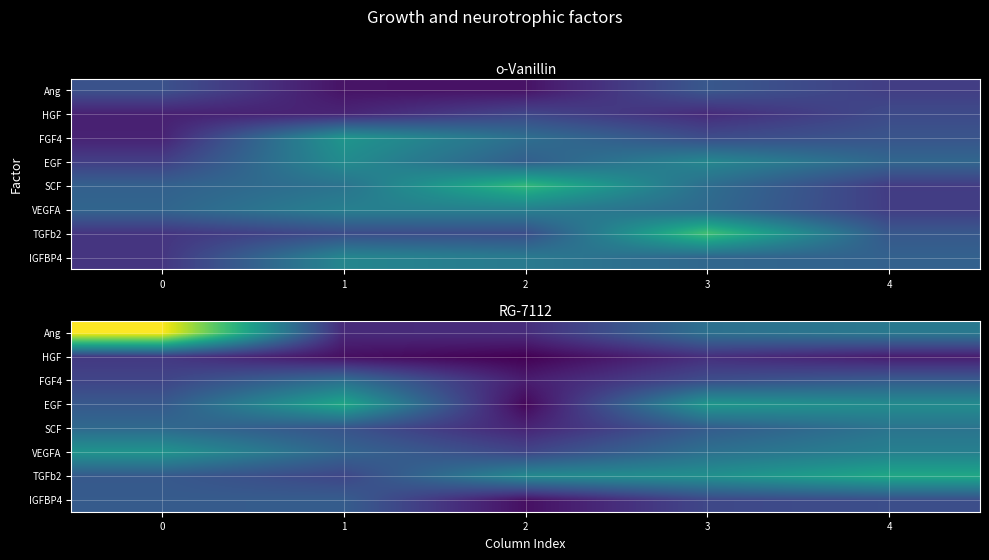

Rank the series by their maximum value, from lowest to highest.

HGF, IGFBP4, FGF4, SCF, VEGFA, EGF, TGFb2, Ang